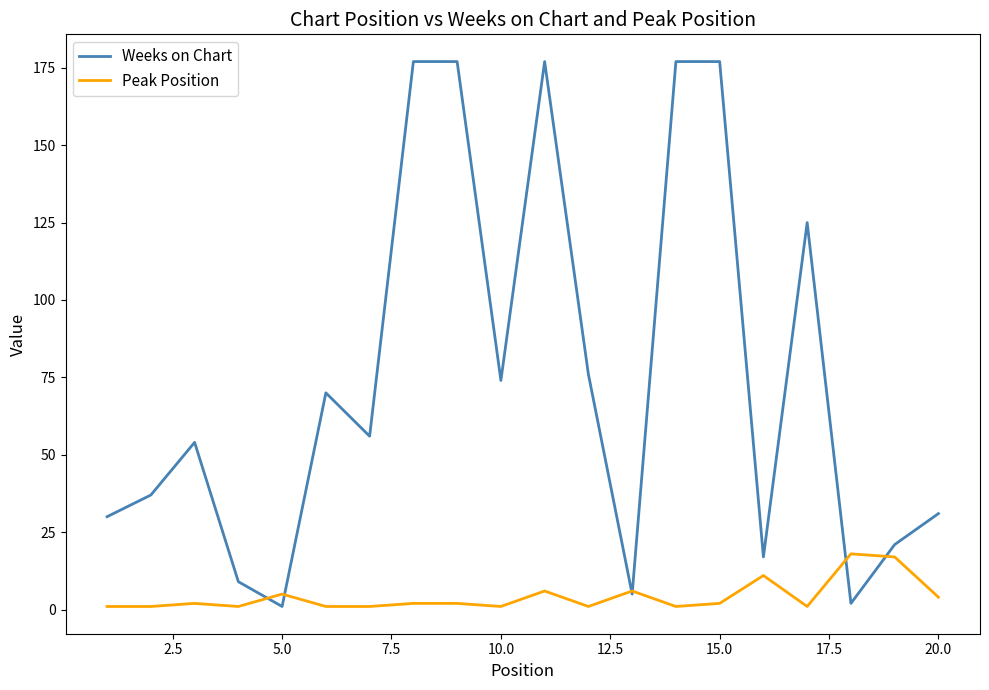

List the series in order of their peak value, lowest first.

Peak Position, Weeks on Chart